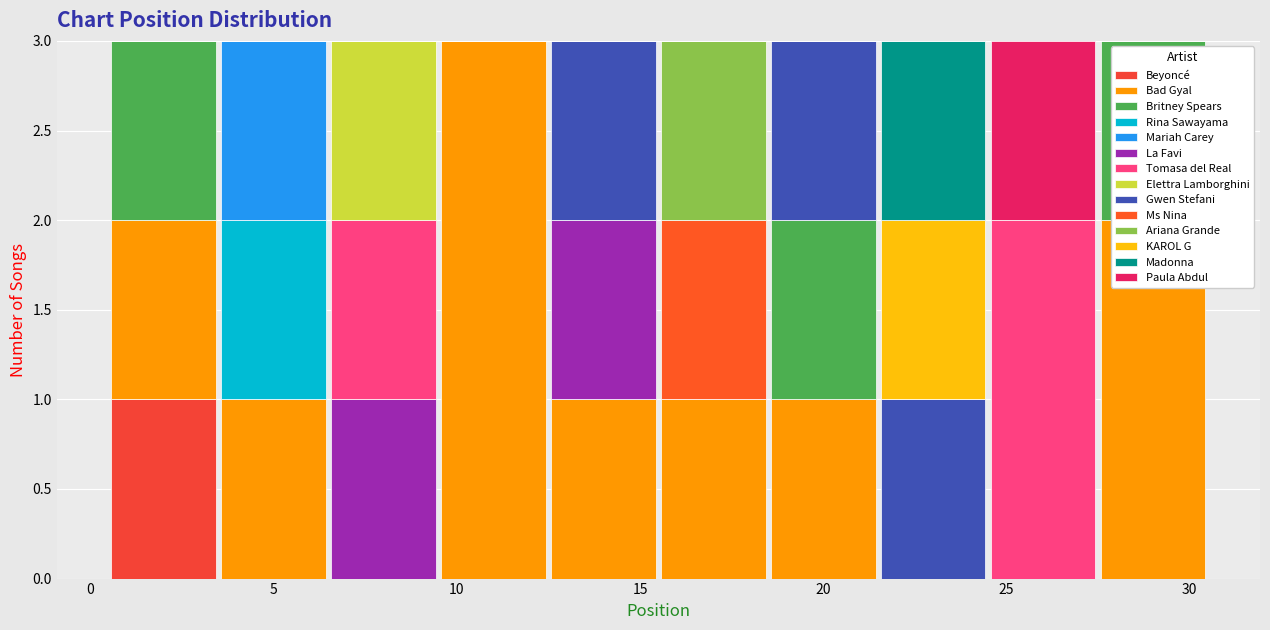

Reading left to right, transcribe this chart: for each stacked bar, give the range it covers on the x-axis and its total height. The values are not printed on the chart, so give them approximately, as read against the axis.

0.5 to 3.5: 3
3.5 to 6.5: 3
6.5 to 9.5: 3
9.5 to 12.5: 3
12.5 to 15.5: 3
15.5 to 18.5: 3
18.5 to 21.5: 3
21.5 to 24.5: 3
24.5 to 27.5: 3
27.5 to 30.5: 3